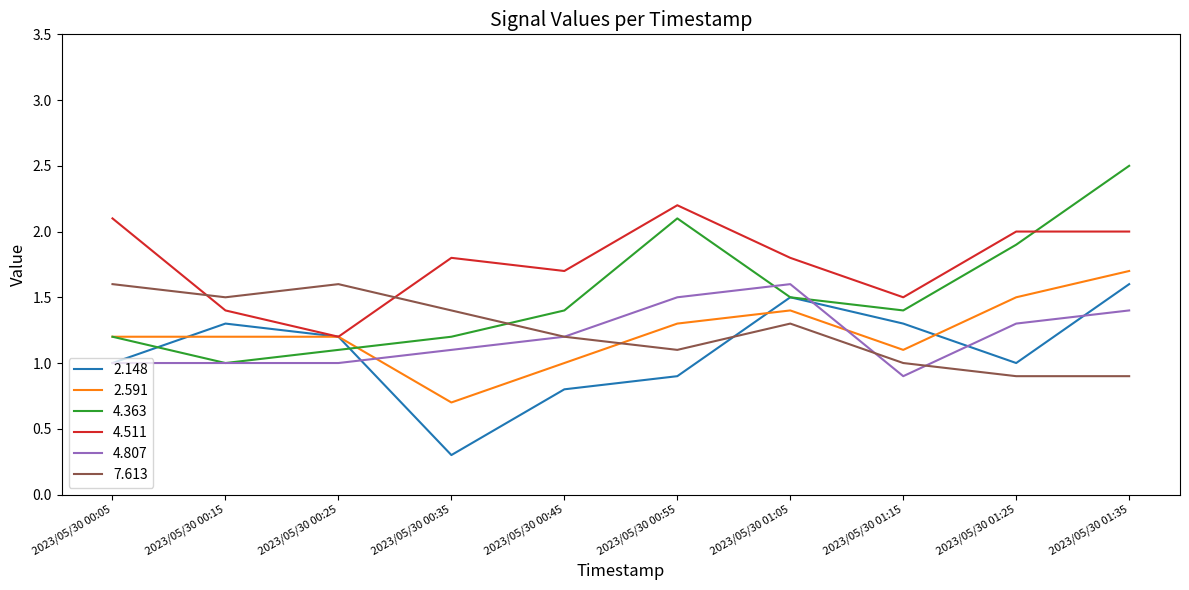

True or false: 2.591 and 7.613 cross at least once.

True